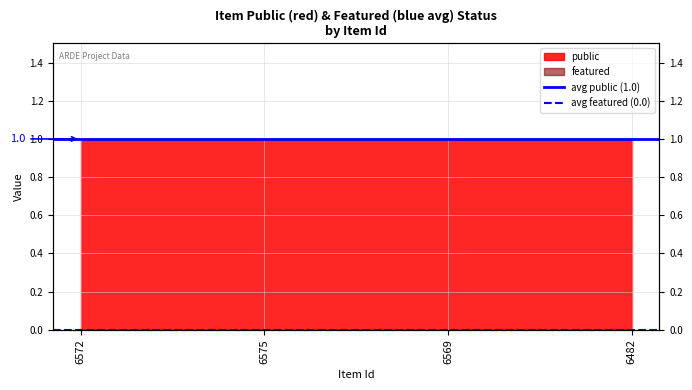

Rank the series by their maximum value, from highest to lowest.

avg public (1.0), avg featured (0.0)